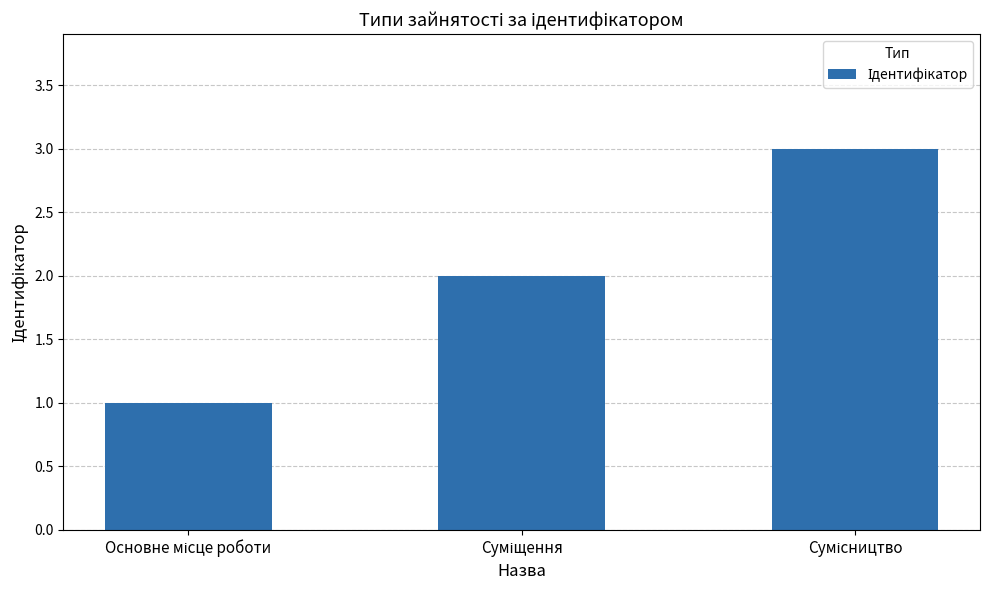

Reading left to right, extract all data points from this chart.

1	2	3